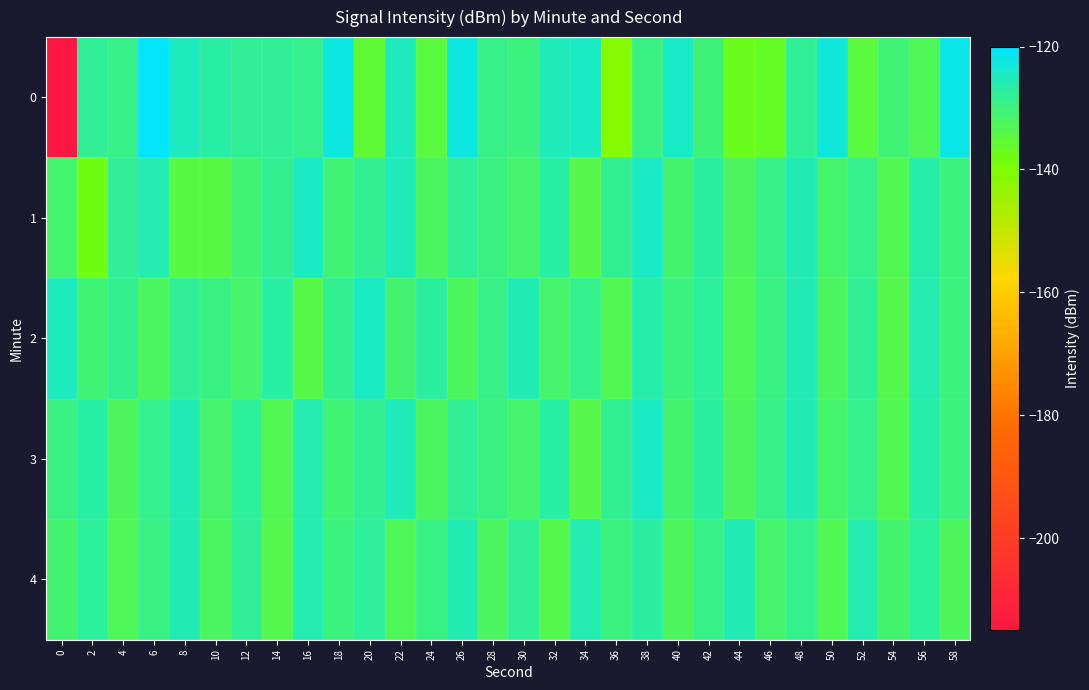

How many distinct data groups are displayed?

5